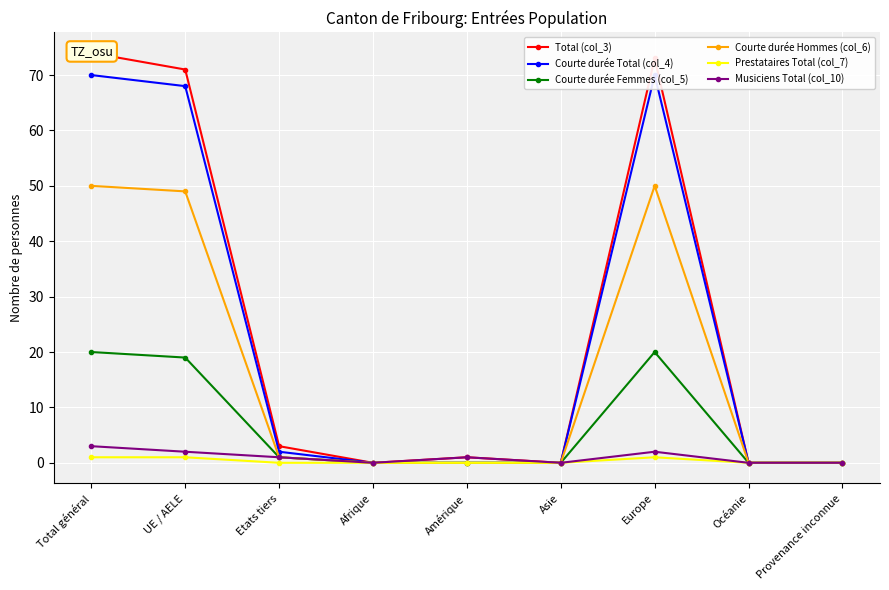

Does the chart display data point markers on the line(s)?

Yes